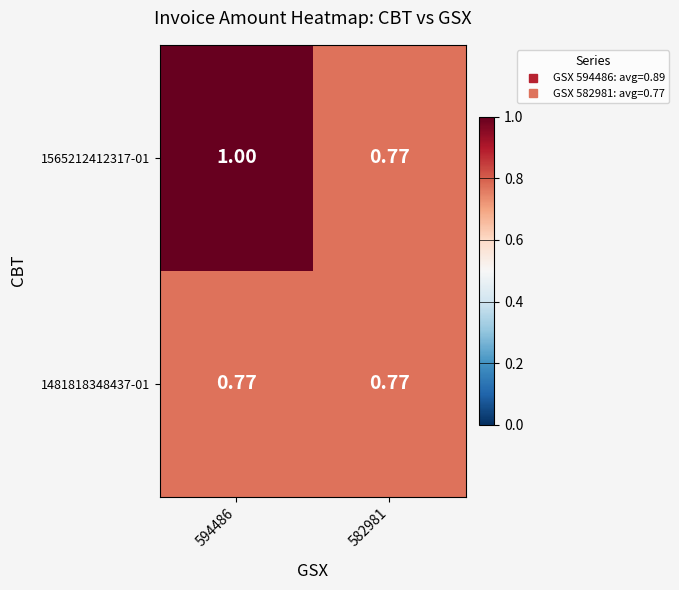

Is the value of 1565212412317-01 at 594486 greater than the value of 1481818348437-01 at 594486?

Yes